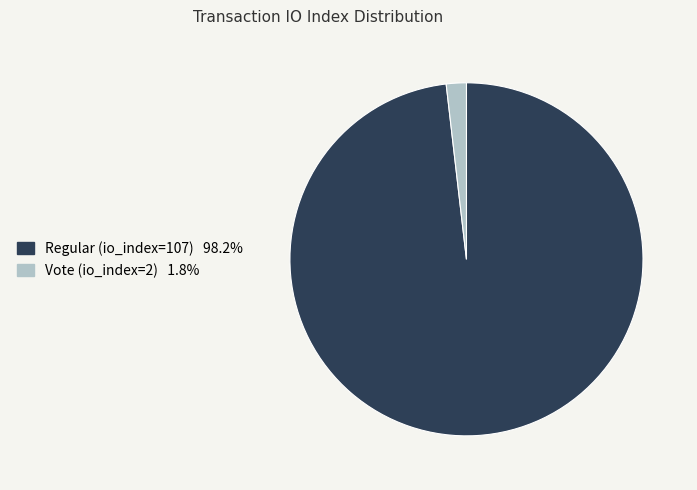

Approximately how many times larger is the value at Regular (io_index=107) compared to Vote (io_index=2)?

53.5